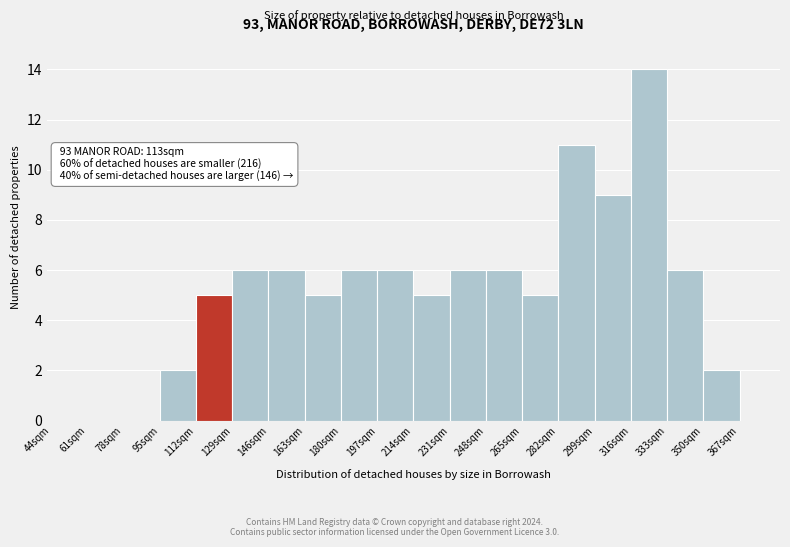

Over which range of the x-axis is the bar tallest?

316 to 333